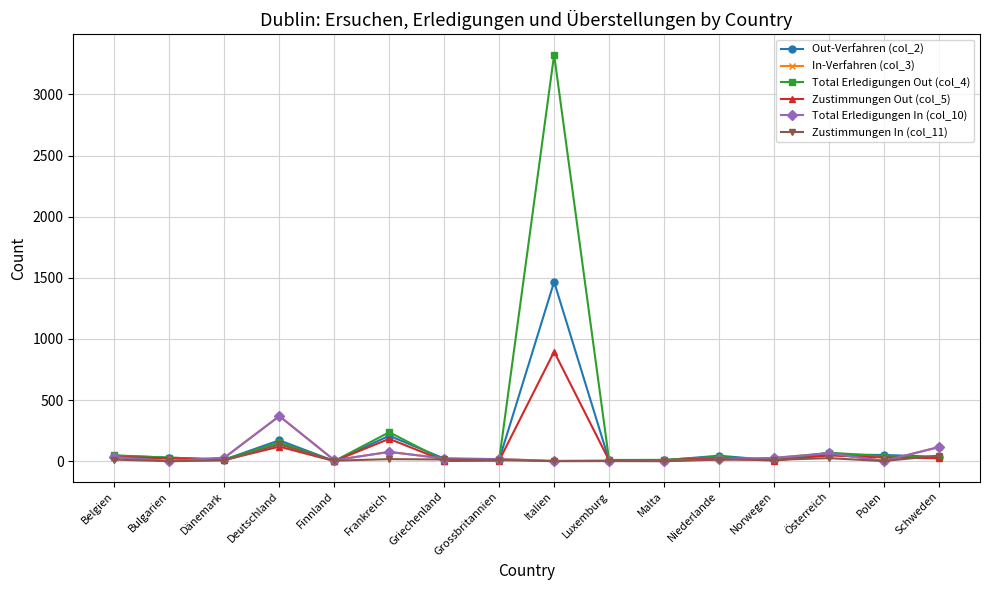

True or false: Zustimmungen Out (col_5) has more than 0 interior local peaks.

True